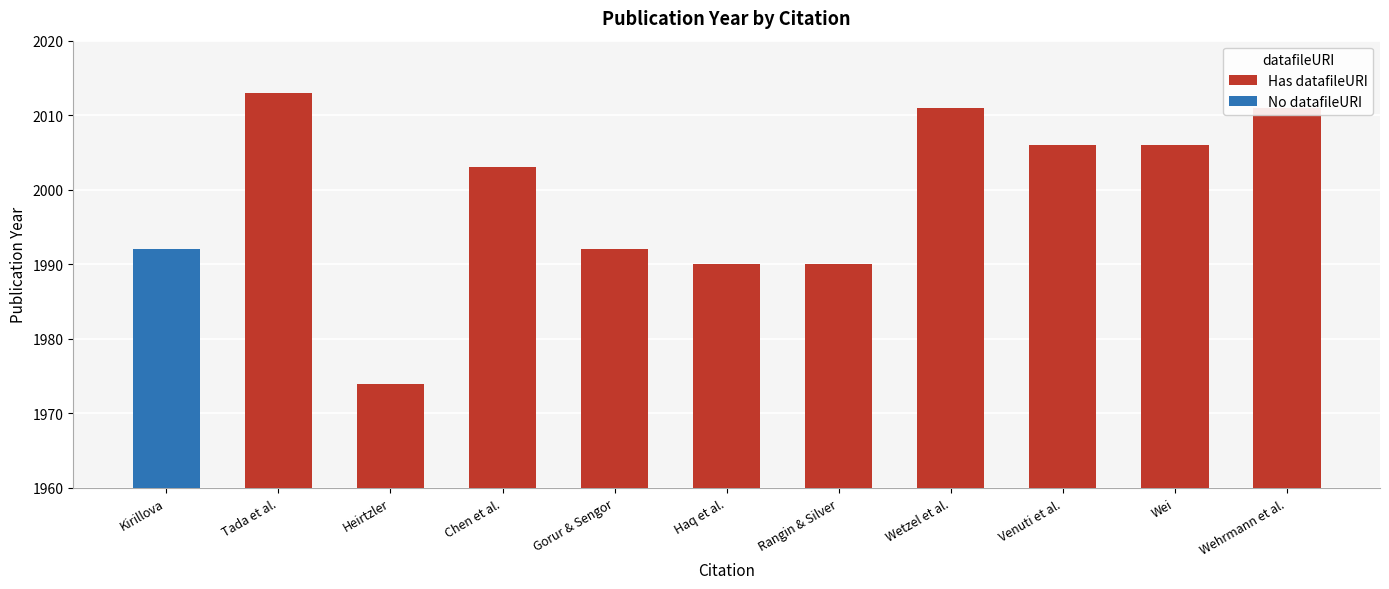

The Has datafileURI series shows 1990 at Rangin & Silver. True or false?

True